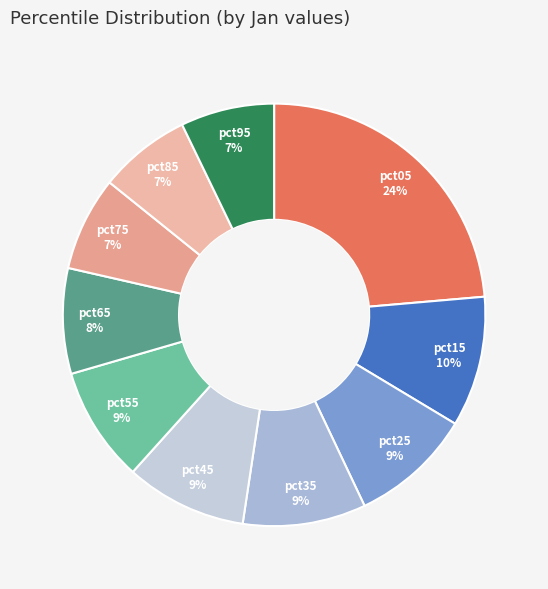

To the nearest percent, what is the difference between the pct65 and pct55 slice percentages?

1%